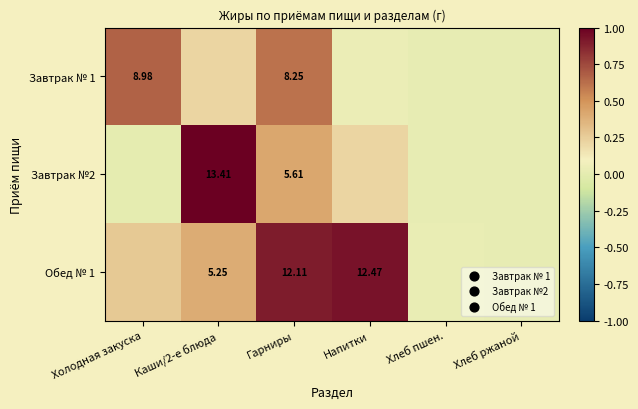

At which category is the sum across all series the highest?

Гарниры